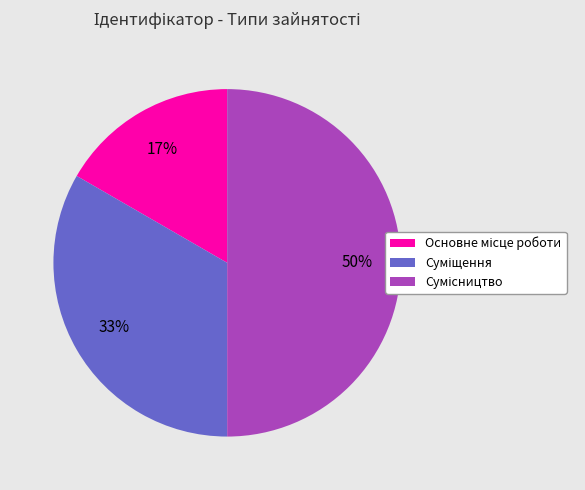

To the nearest percent, what is the difference between the largest and smallest slice percentages?

33%